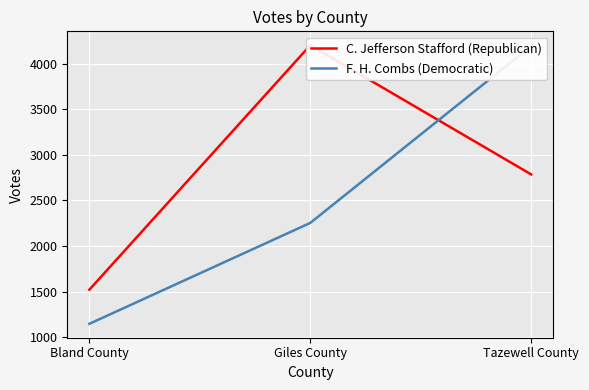

True or false: F. H. Combs (Democratic) has a value of 2254 at Giles County.

True